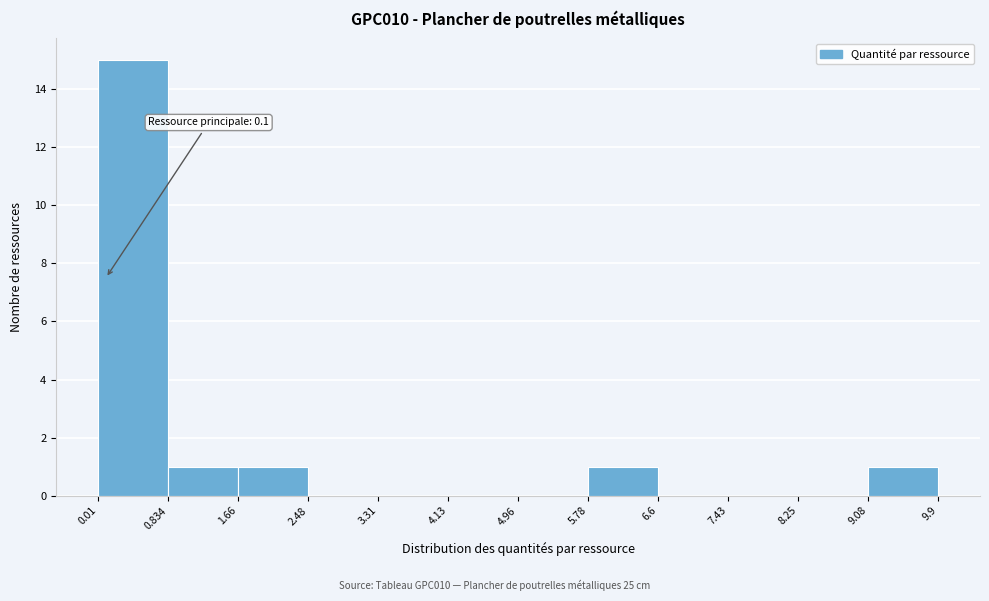

Which range on the x-axis has the tallest bar?

0.01 to 0.834